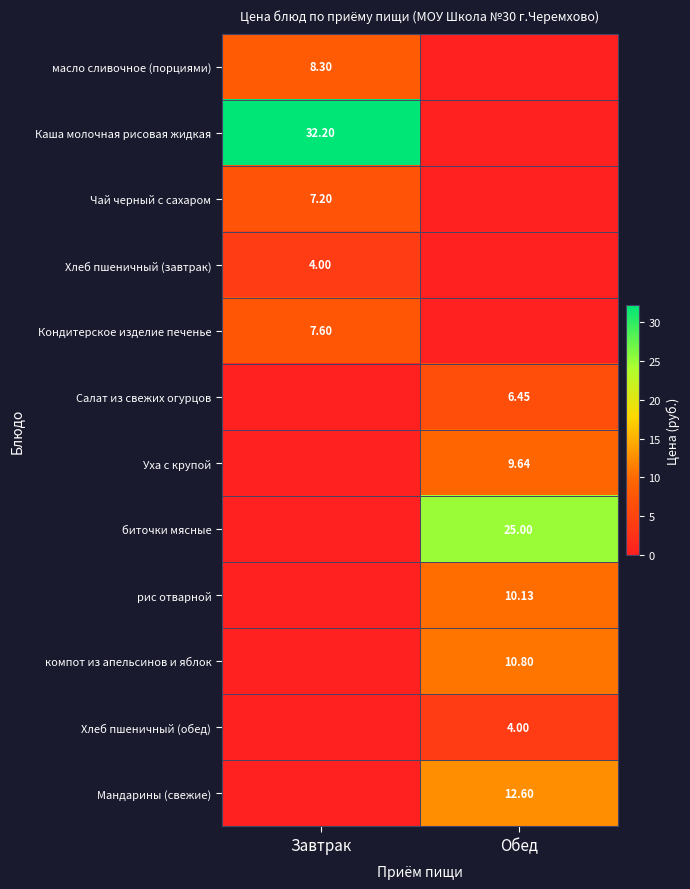

What is the spread (max minus min) of values at Завтрак?

32.2